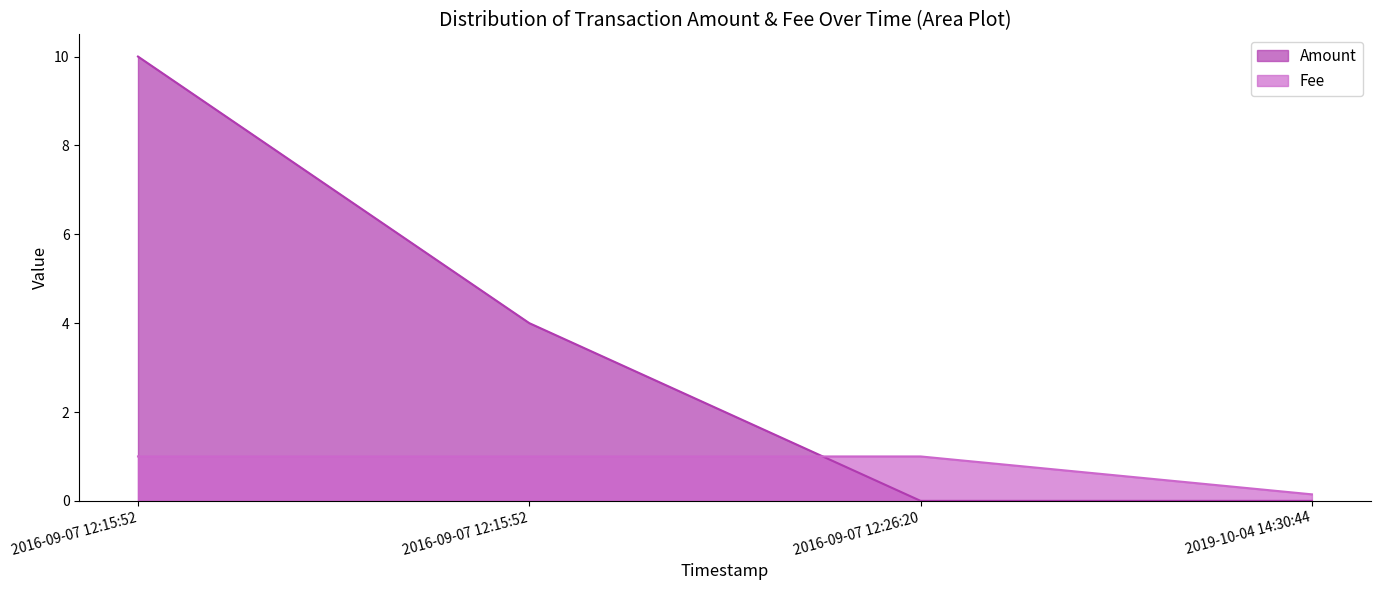

Where is Amount nearest to the value 5?

2016-09-07 12:15:52